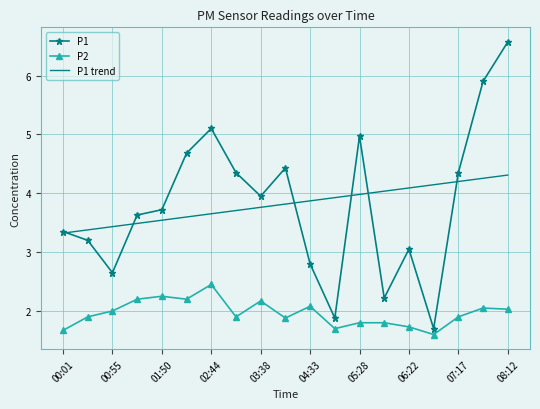

Which series has the widest spread of values?

P1